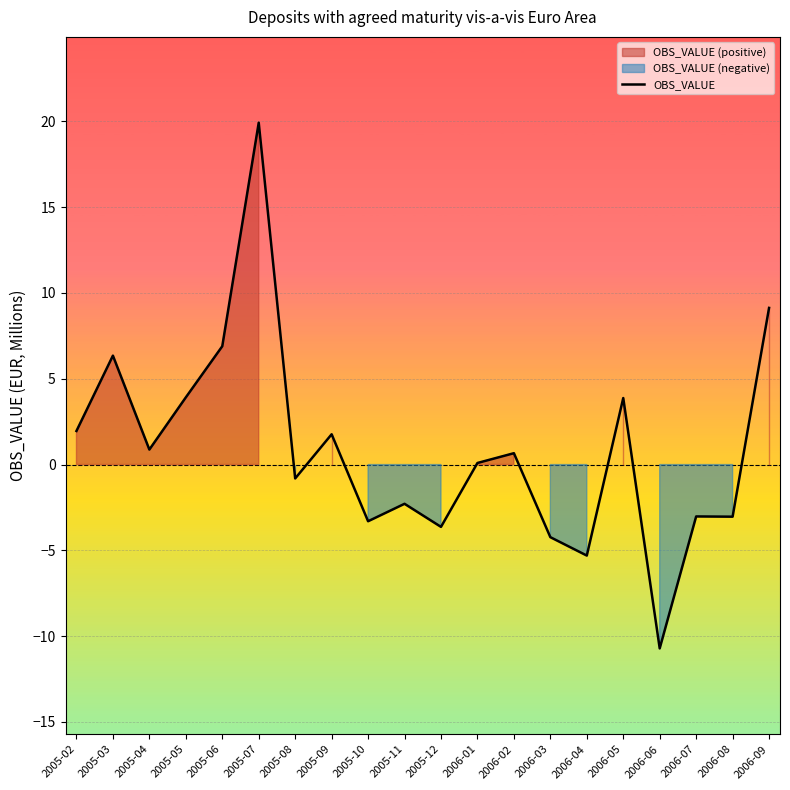

What is the difference between the maximum and minimum values?

30.6